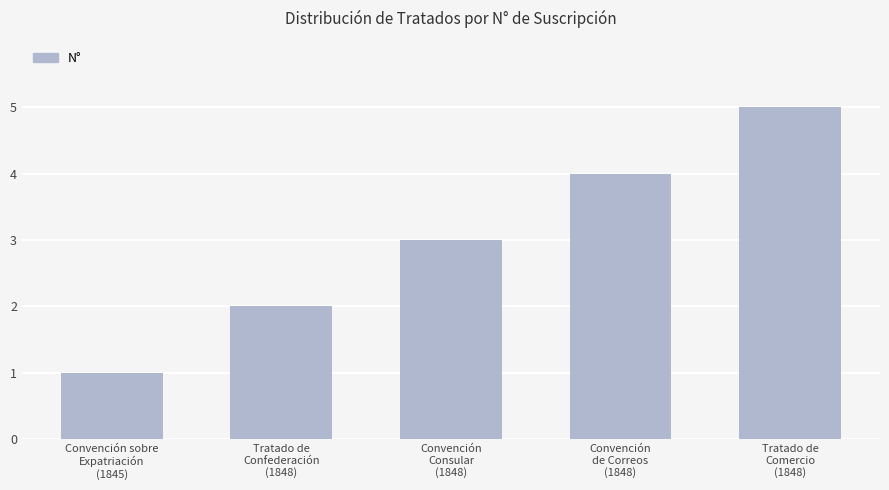

How many distinct data groups are displayed?

1